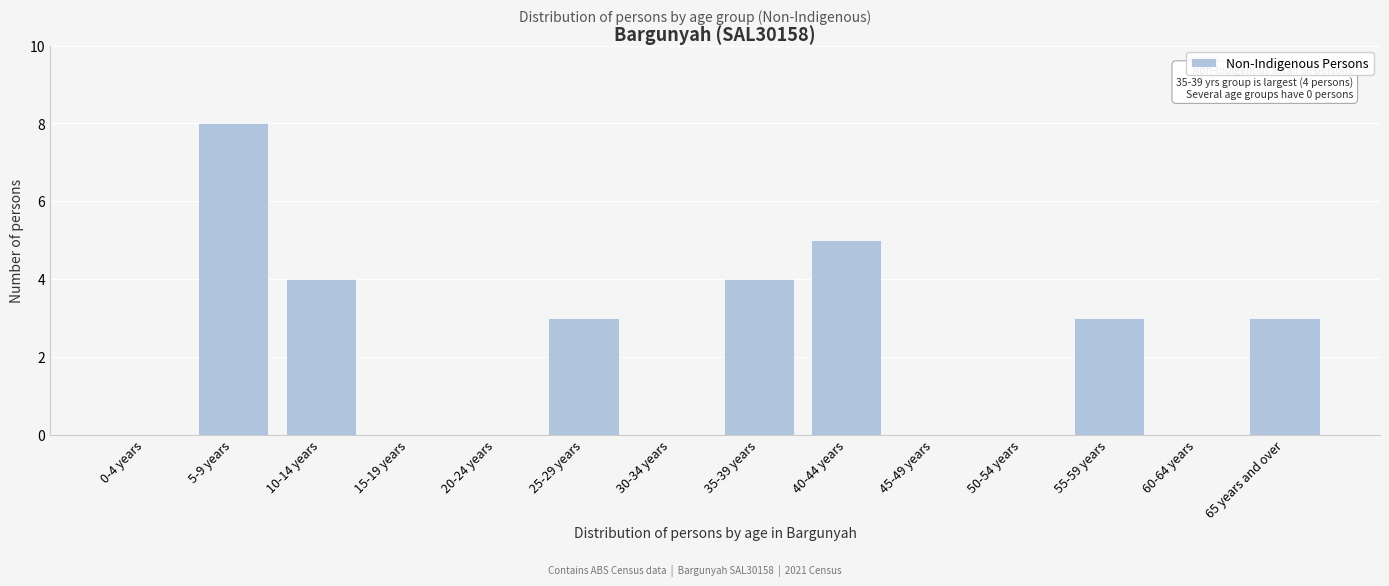

Reading right to left, extract all data points from this chart.

65 years and over=3	60-64 years=0	55-59 years=3	50-54 years=0	45-49 years=0	40-44 years=5	35-39 years=4	30-34 years=0	25-29 years=3	20-24 years=0	15-19 years=0	10-14 years=4	5-9 years=8	0-4 years=0